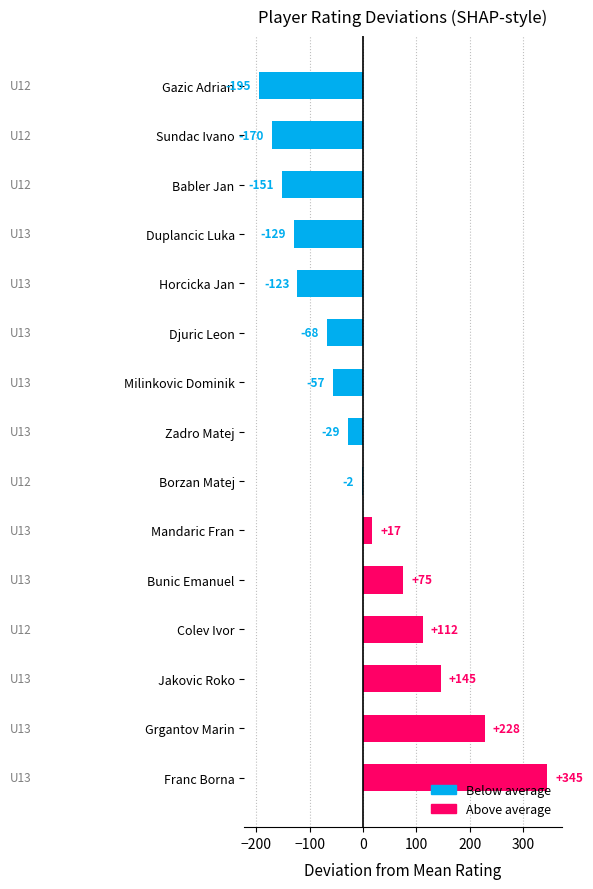

The chart shows a value of -122.9 at Horcicka Jan. True or false?

True